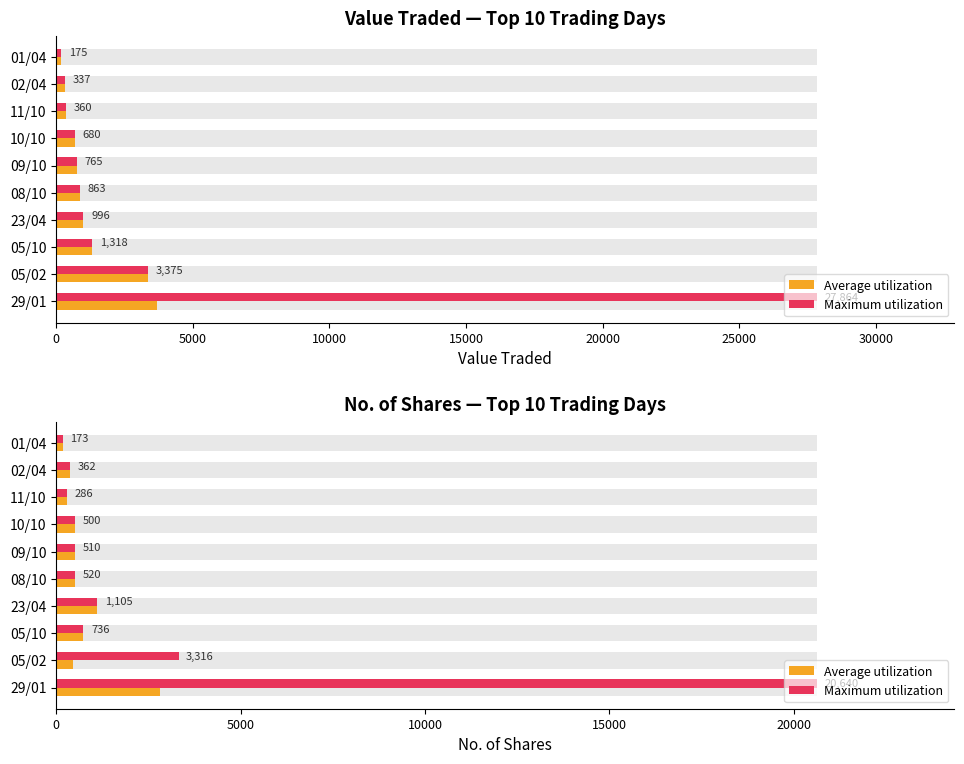

Count the number of categories in the chart.

10